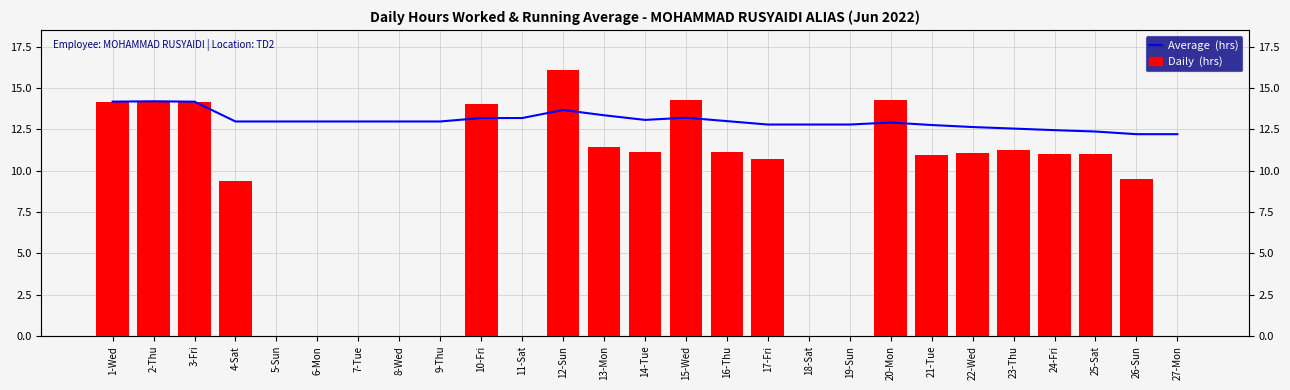

What is the difference between the second highest and minimum values in the Average (hrs) series?

2.0